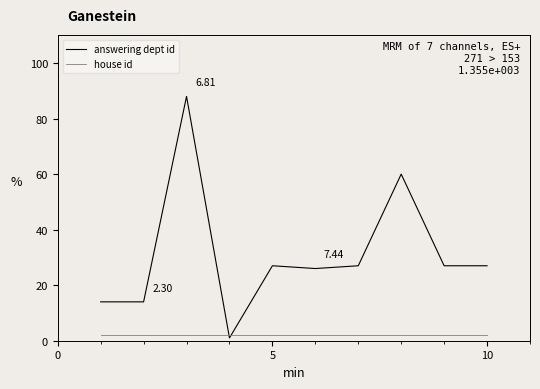

Rank the series by their maximum value, from highest to lowest.

answering dept id, house id